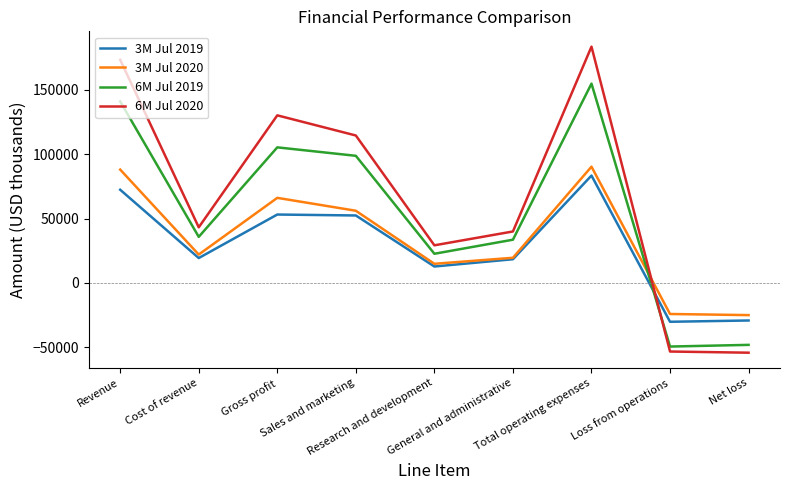

Is it true that 3M Jul 2020 equals -11936 at Net loss?

False